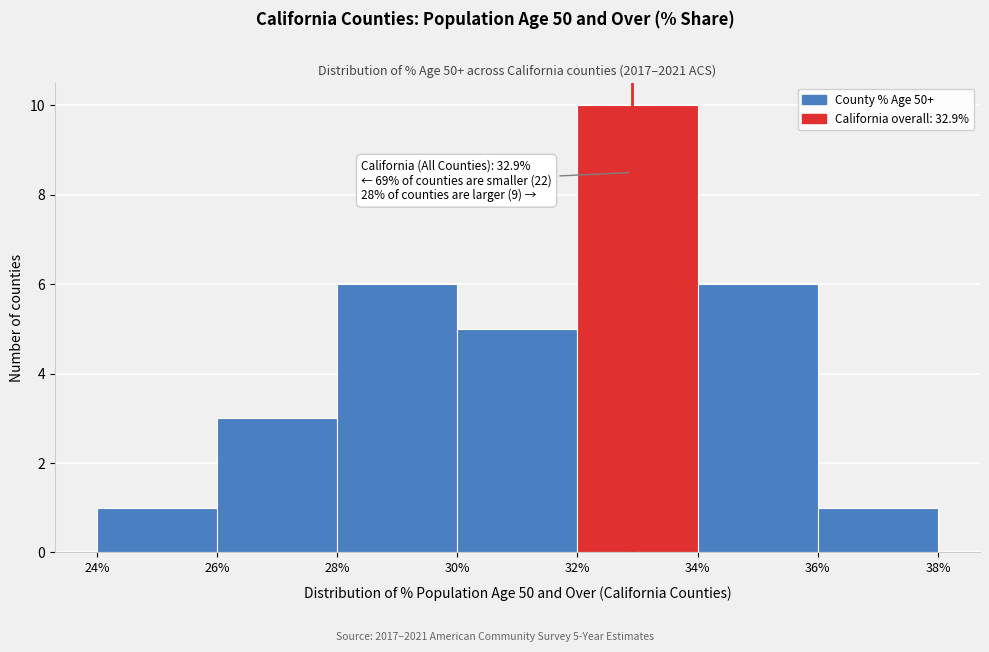

Which range on the x-axis has the tallest bar?

32% to 34%